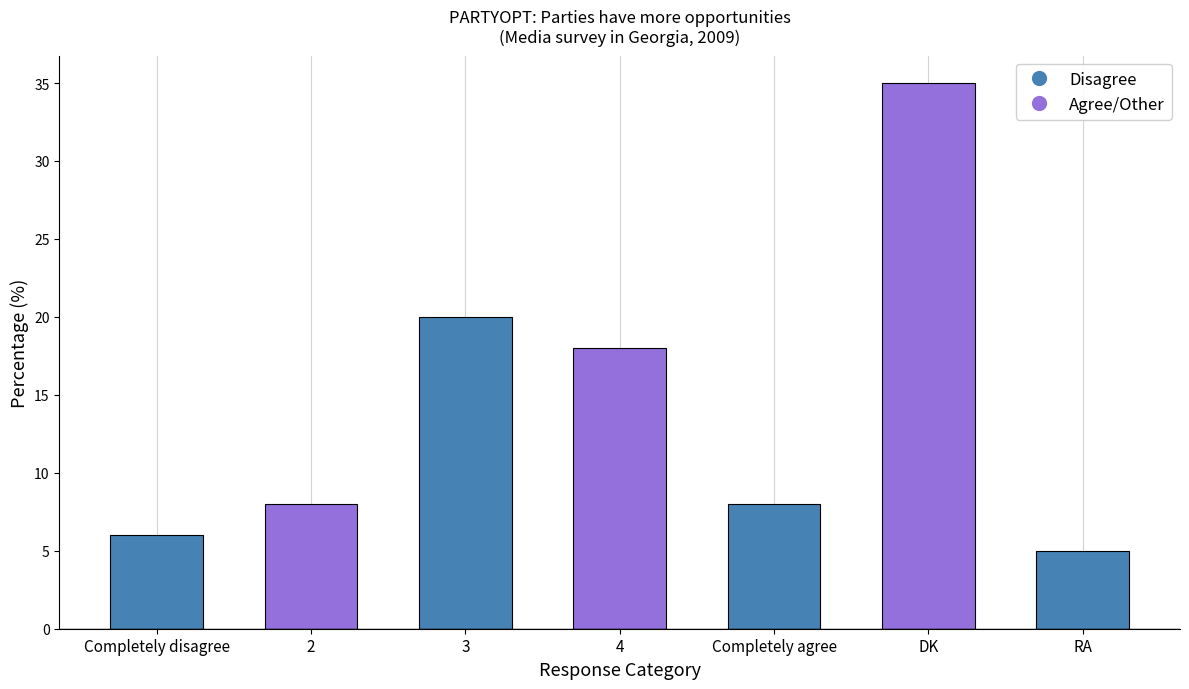

What is the label of the 1st bar from the right?

RA